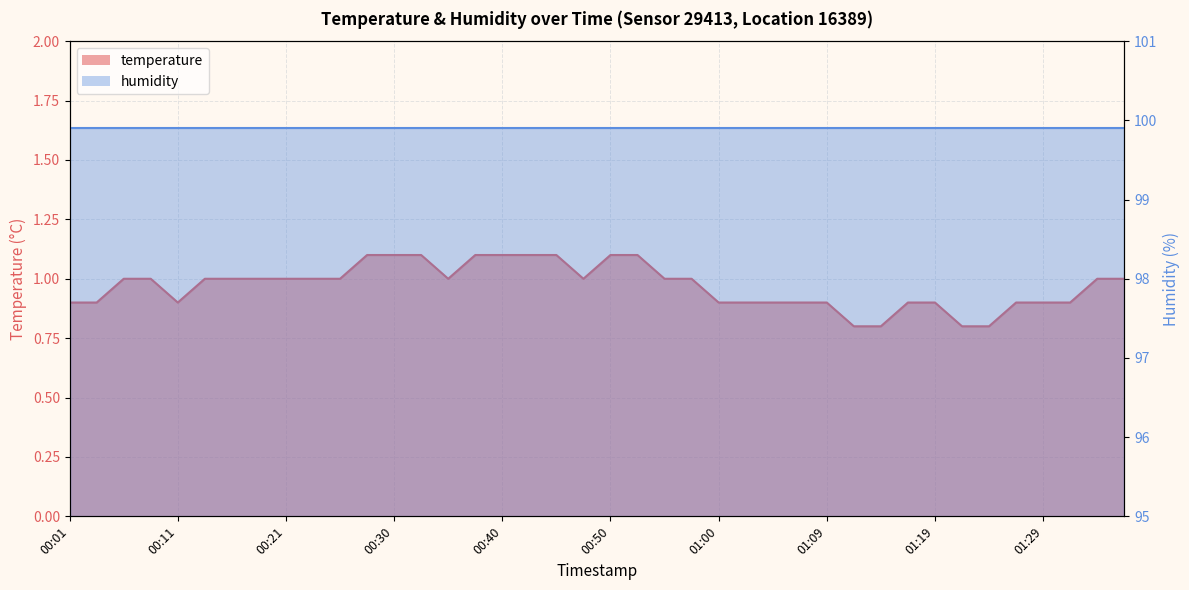

At which category does the chart reach its peak across all series?

00:28